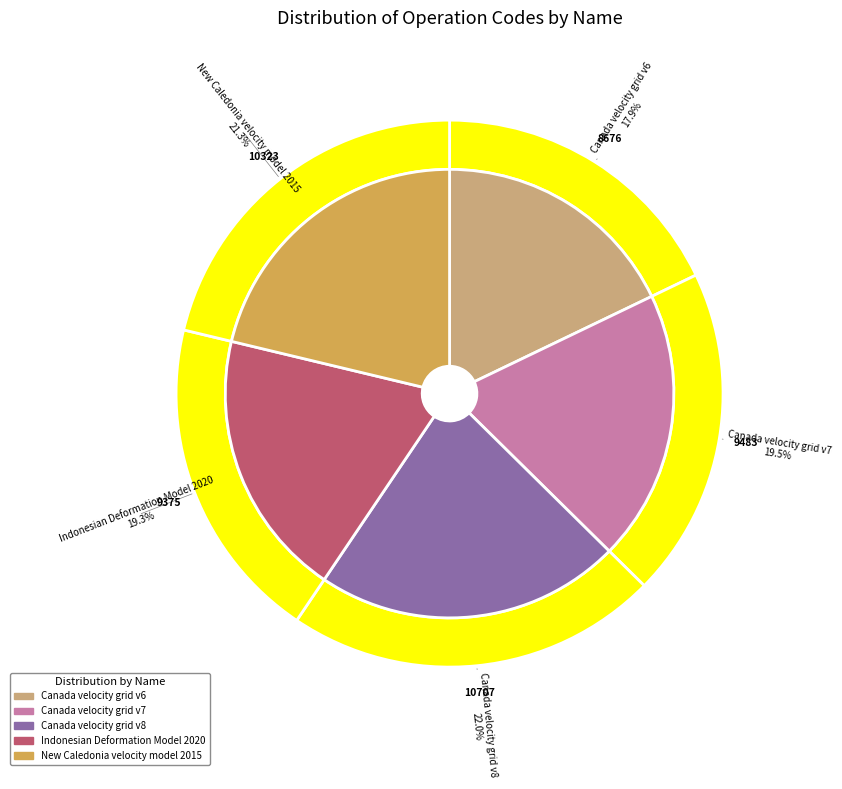

What percentage do Canada velocity grid v8 and Canada velocity grid v7 together represent?

41.6%